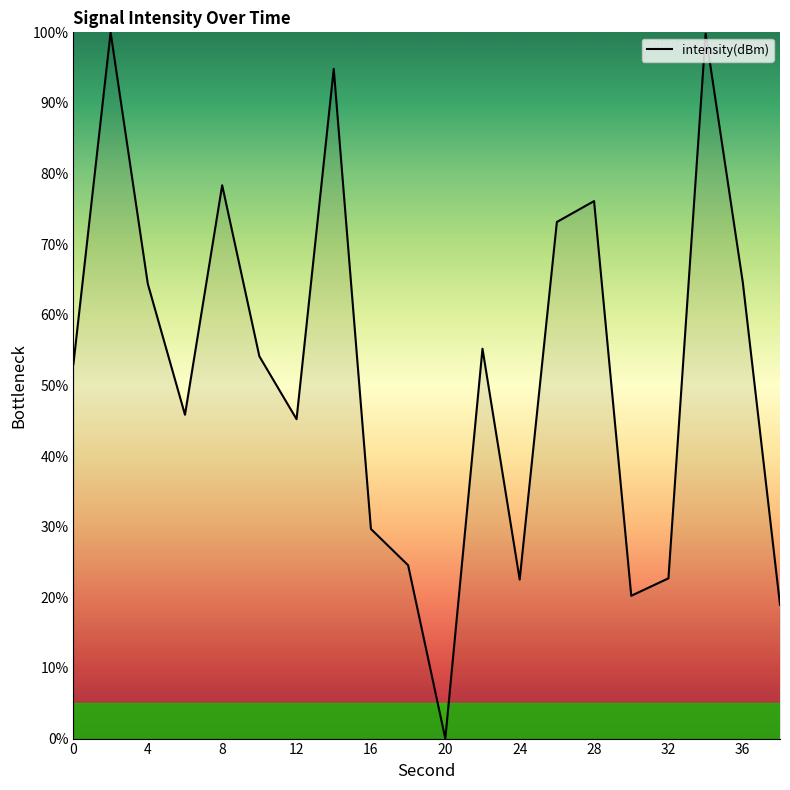

What is the difference between the maximum and minimum values?

100.0